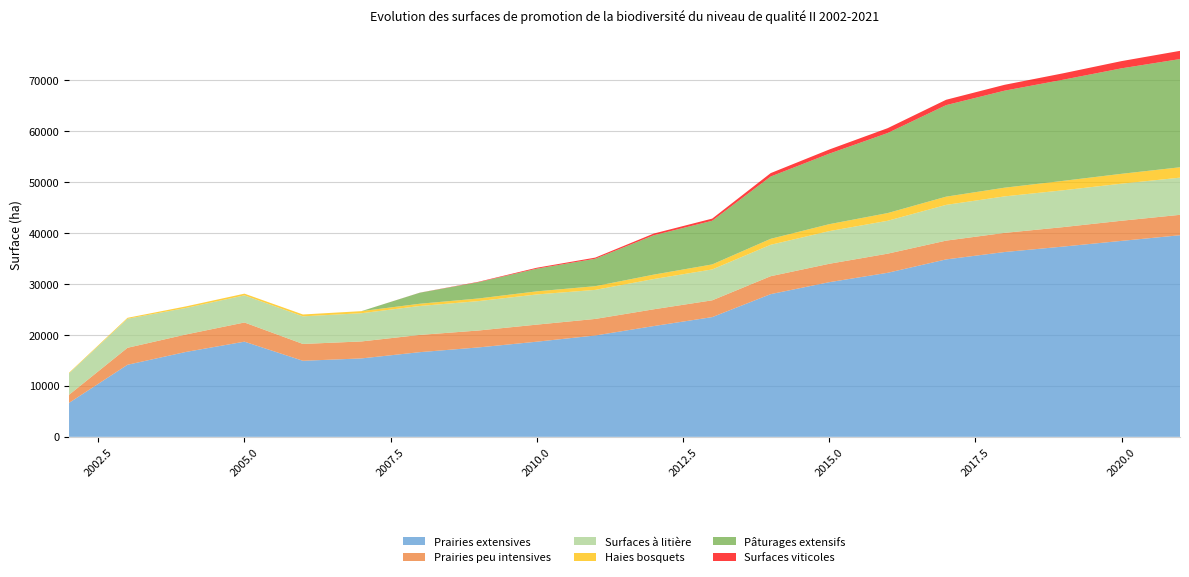

Reading left to right, transcribe all the data shown in this chart.

Prairies extensives: 2002=6668.0	2003=14154.1	2004=16675.5	2005=18693.1	2006=14936.9	2007=15402.8	2008=16633.7	2009=17558.6	2010=18687.1	2011=19907.3	2012=21758.0	2013=23516.6	2014=28031.0	2015=30374.1	2016=32221.4	2017=34849.3	2018=36301.0	2019=37368.1	2020=38489.3	2021=39598.3
Prairies peu intensives: 2002=1585.8	2003=3337.0	2004=3430.7	2005=3768.8	2006=3307.9	2007=3333.7	2008=3386.1	2009=3323.8	2010=3355.2	2011=3252.6	2012=3294.9	2013=3299.2	2014=3520.1	2015=3614.6	2016=3757.5	2017=3689.4	2018=3761.2	2019=3823.7	2020=3956.9	2021=4009.8
Surfaces à litière: 2002=4215.4	2003=5701.6	2004=5216.1	2005=5327.1	2006=5424.0	2007=5546.9	2008=5683.1	2009=5775.1	2010=5927.0	2011=5704.4	2012=5941.2	2013=6066.5	2014=6174.8	2015=6416.0	2016=6460.8	2017=7023.9	2018=7167.5	2019=7236.5	2020=7280.9	2021=7301.3
Haies bosquets: 2002=119.8	2003=182.7	2004=300.8	2005=334.2	2006=365.2	2007=403.3	2008=439.0	2009=515.5	2010=607.4	2011=729.4	2012=867.3	2013=983.6	2014=1171.8	2015=1362.9	2016=1511.7	2017=1613.1	2018=1709.9	2019=1849.0	2020=1936.2	2021=2039.3
Pâturages extensifs: 2002=0.0	2003=0.0	2004=0.0	2005=0.0	2006=0.0	2007=0.0	2008=2169.6	2009=3196.4	2010=4455.2	2011=5384.1	2012=7730.0	2013=8575.3	2014=12232.4	2015=13844.7	2016=15722.3	2017=17977.3	2018=19056.6	2019=19865.1	2020=20718.7	2021=21255.3
Surfaces viticoles: 2002=0.0	2003=0.0	2004=0.0	2005=0.0	2006=0.0	2007=0.0	2008=13.2	2009=82.1	2010=182.1	2011=227.4	2012=335.3	2013=425.6	2014=673.0	2015=816.5	2016=952.3	2017=1054.0	2018=1150.6	2019=1260.2	2020=1419.0	2021=1613.8